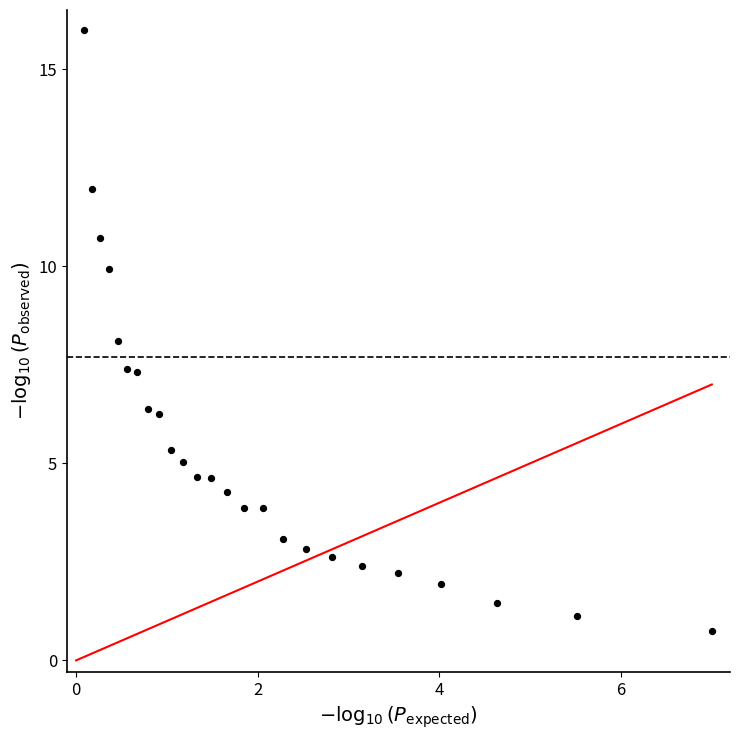

What is the range of X values (max minus min)?

6.9